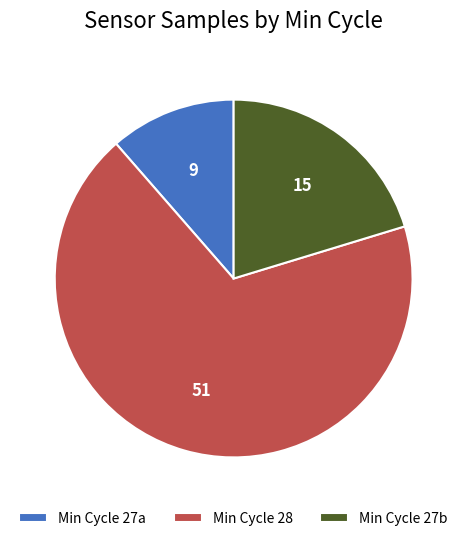

What is the smallest slice in the pie chart?

Min Cycle 27a